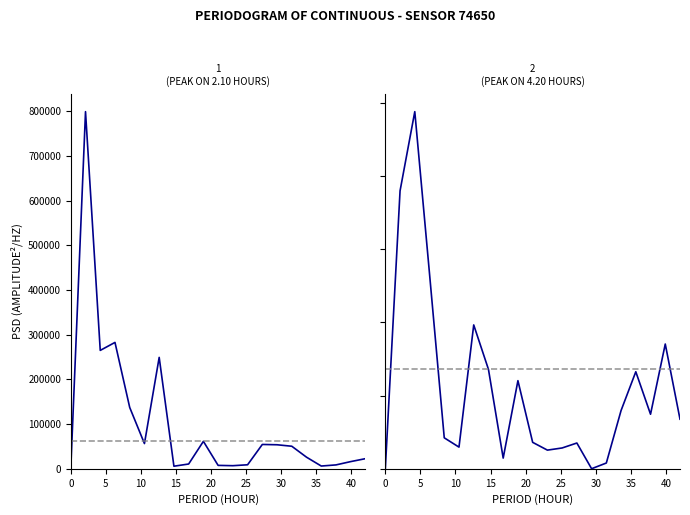

What is the average value of the P1 series?

101476.7